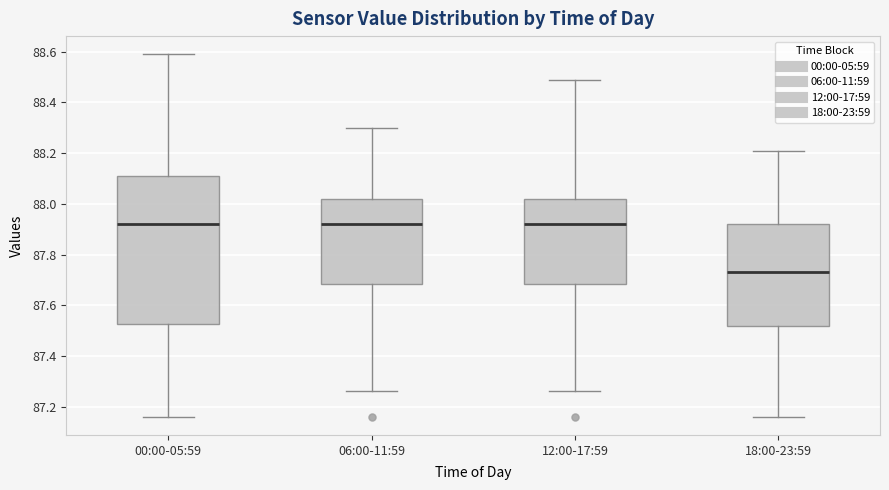

Reading left to right, transcribe this box plot: for each box, give where its median line is, the range the box spans, and where its two whiskers end, as read against the y-axis. The values are not printed on the chart, so give them approximately, as read against the axis.

00:00-05:59: median 87.92, box 87.52 to 88.12, whiskers 87.16 to 88.60
06:00-11:59: median 87.92, box 87.68 to 88.02, whiskers 87.26 to 88.30
12:00-17:59: median 87.92, box 87.68 to 88.02, whiskers 87.26 to 88.50
18:00-23:59: median 87.74, box 87.52 to 87.92, whiskers 87.16 to 88.22